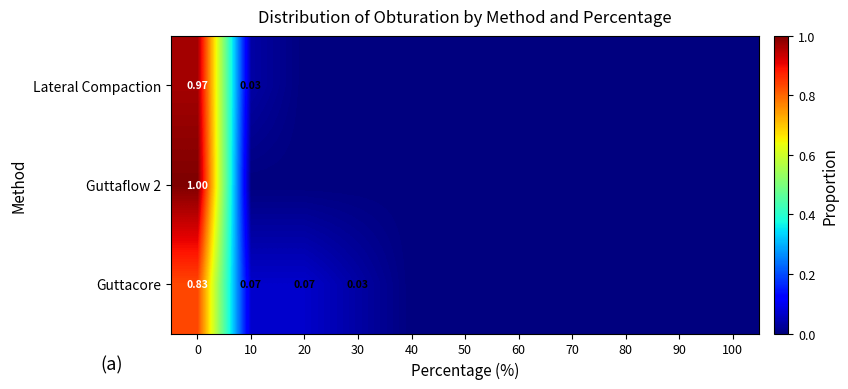

How many series are shown in this chart?

3